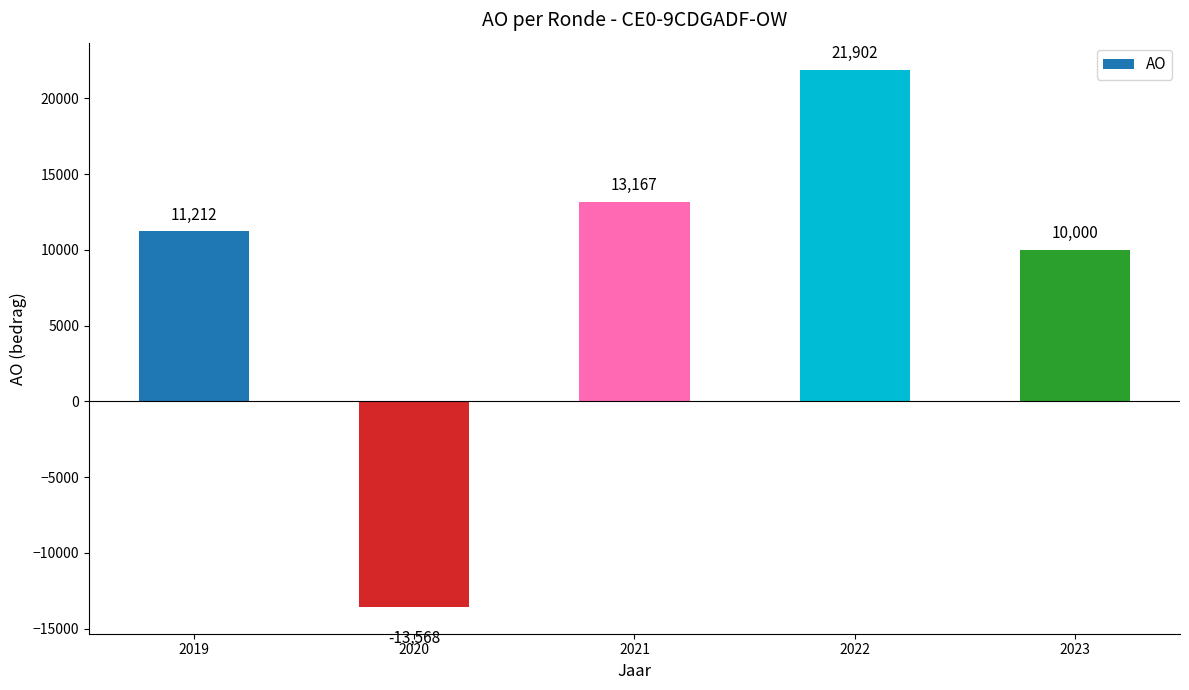

How many values are above zero?

4